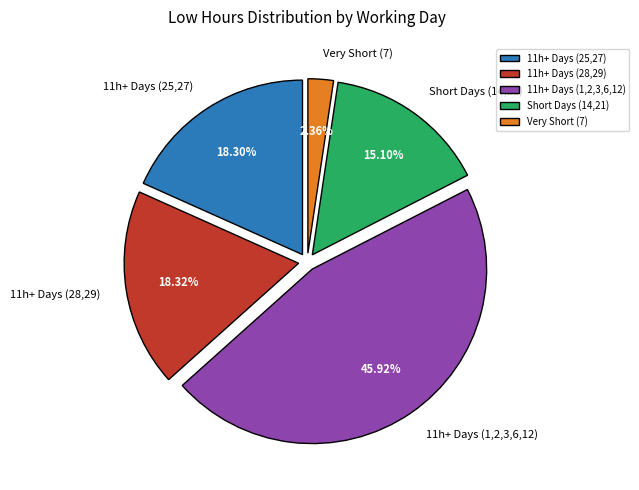

Is there a majority slice in this chart?

No